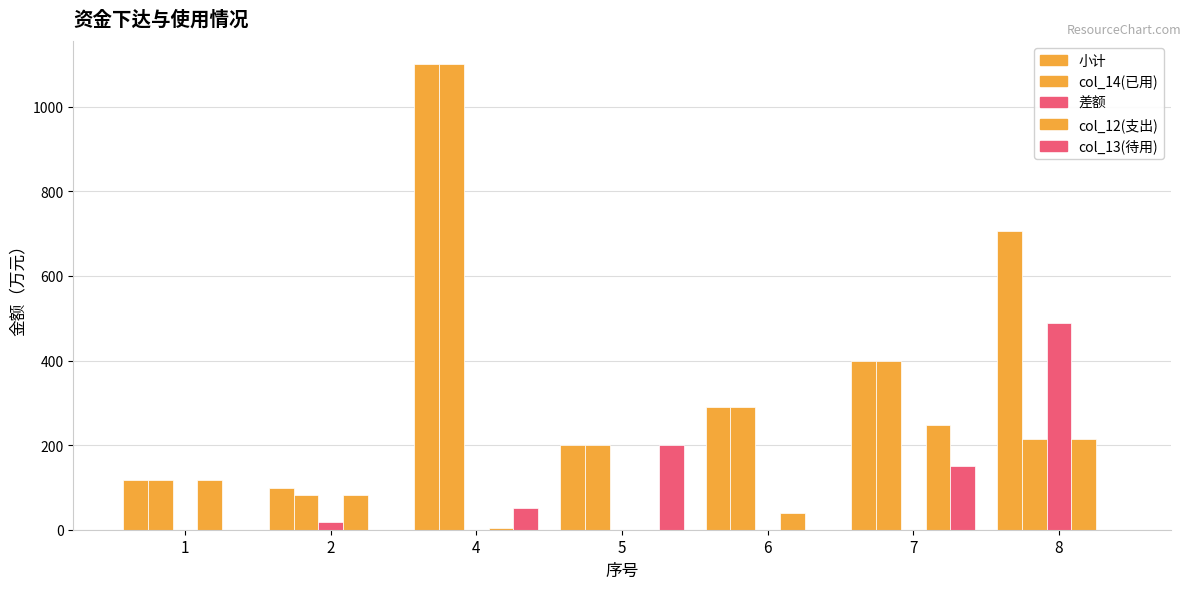

What is the total value across all series at 6?

617.0